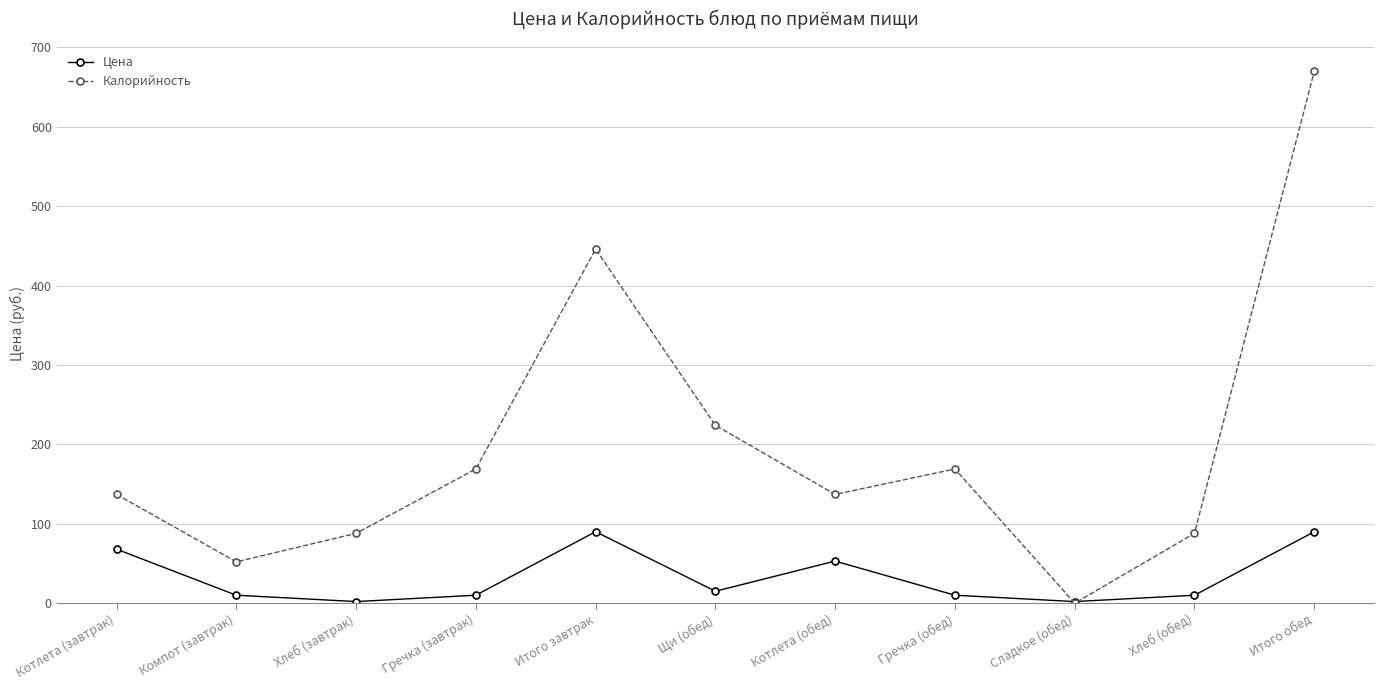

Reading left to right, extract all data points from this chart.

Цена: Котлета (завтрак)=68.0	Компот (завтрак)=10.0	Хлеб (завтрак)=2.0	Гречка (завтрак)=10.0	Итого завтрак=90.0	Щи (обед)=15.0	Котлета (обед)=53.0	Гречка (обед)=10.0	Сладкое (обед)=2.0	Хлеб (обед)=10.0	Итого обед=90.0
Калорийность: Котлета (завтрак)=137.0	Компот (завтрак)=52.0	Хлеб (завтрак)=87.9	Гречка (завтрак)=169.0	Итого завтрак=445.9	Щи (обед)=224.0	Котлета (обед)=137.0	Гречка (обед)=169.0	Сладкое (обед)=0.0	Хлеб (обед)=87.9	Итого обед=669.9